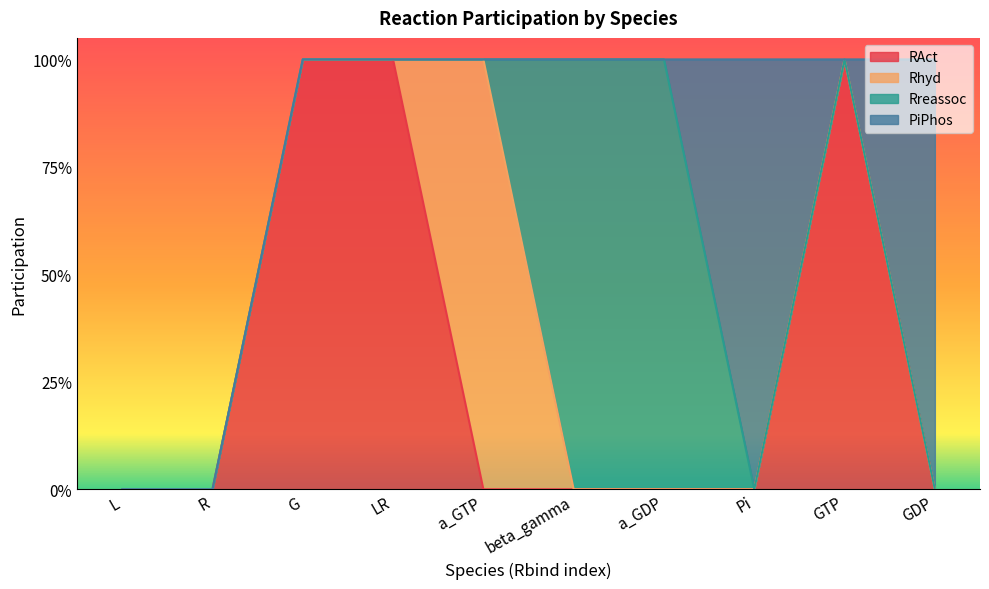

In PiPhos, how many points are higher than both neighbors (excluding endpoints)?

1